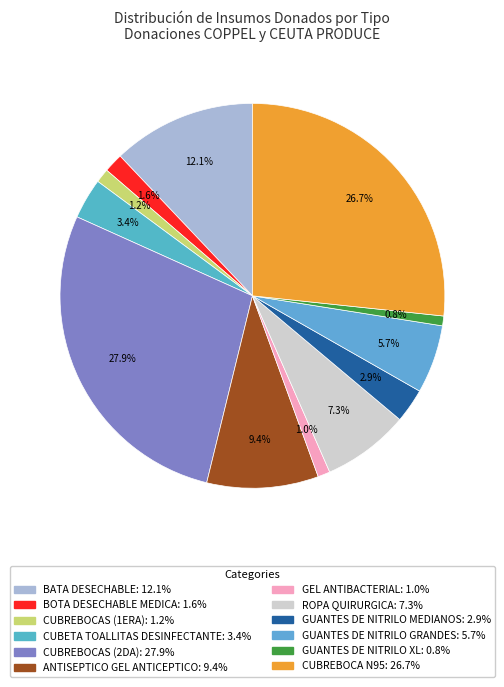

Is it true that ROPA QUIRURGICA is 18% of the pie?

False